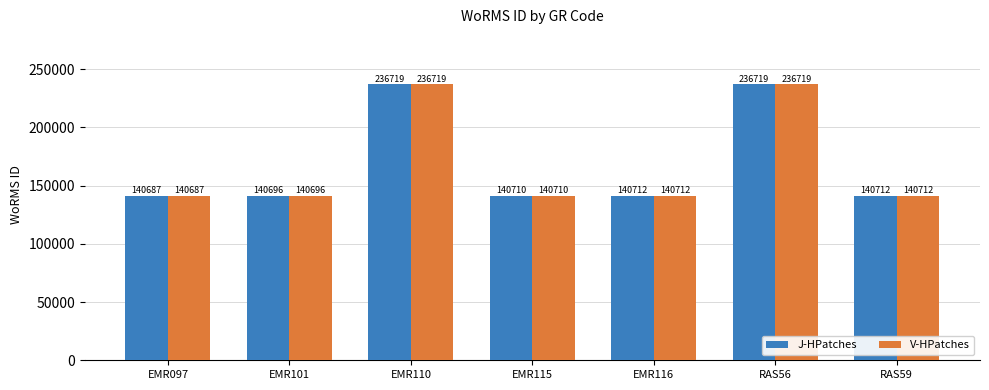

At which label does J-HPatches first exceed 140712?

EMR110